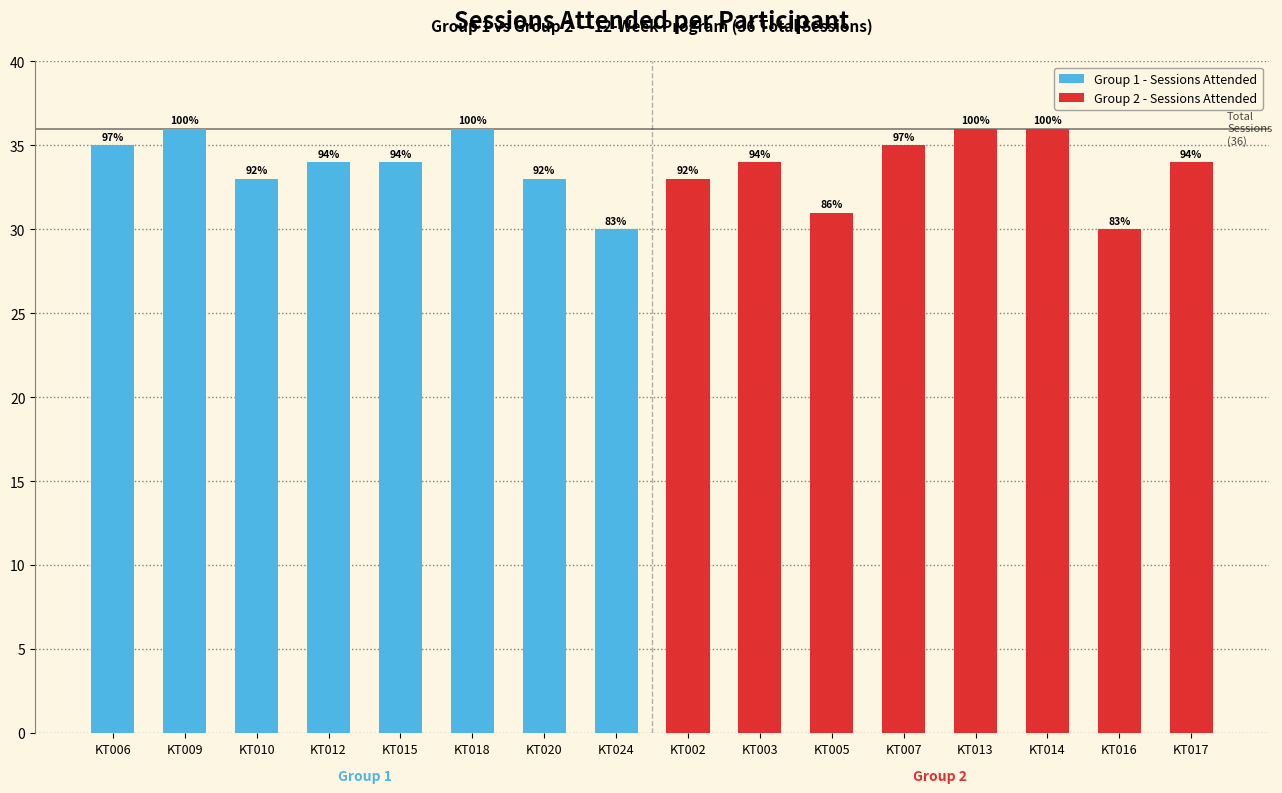

How many groups of bars are there?

8